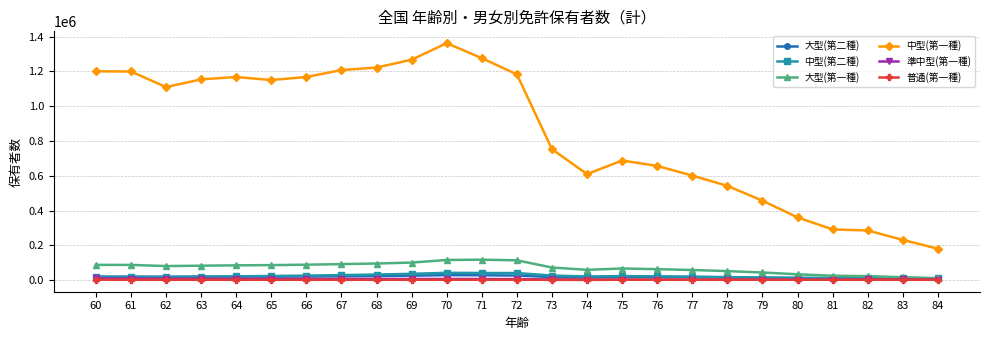

Between 77 and 84, which series saw the biggest shift?

中型(第一種)